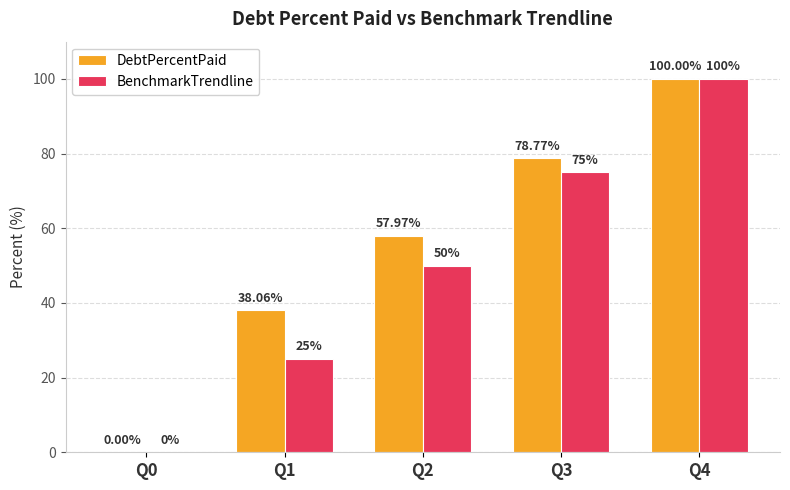

Reading left to right, extract all data points from this chart.

DebtPercentPaid: Q0=0.0	Q1=38.1	Q2=58.0	Q3=78.8	Q4=100.0
BenchmarkTrendline: Q0=0.0	Q1=25.0	Q2=50.0	Q3=75.0	Q4=100.0